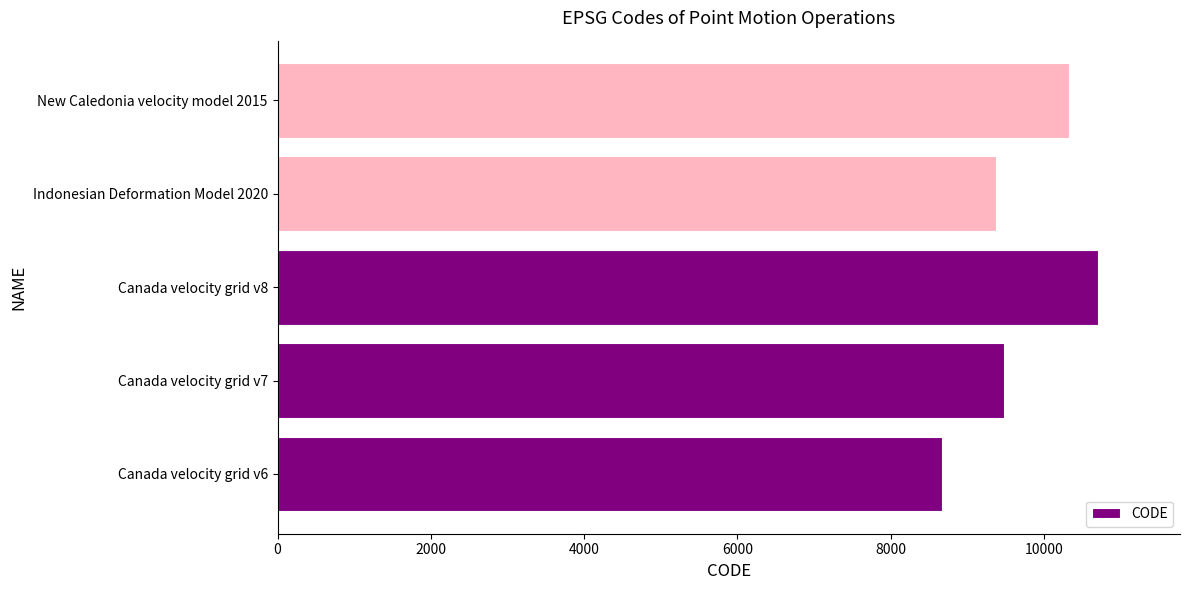

Reading top to bottom, list all the values displayed in this chart.

New Caledonia velocity model 2015=10323	Indonesian Deformation Model 2020=9375	Canada velocity grid v8=10707	Canada velocity grid v7=9483	Canada velocity grid v6=8676